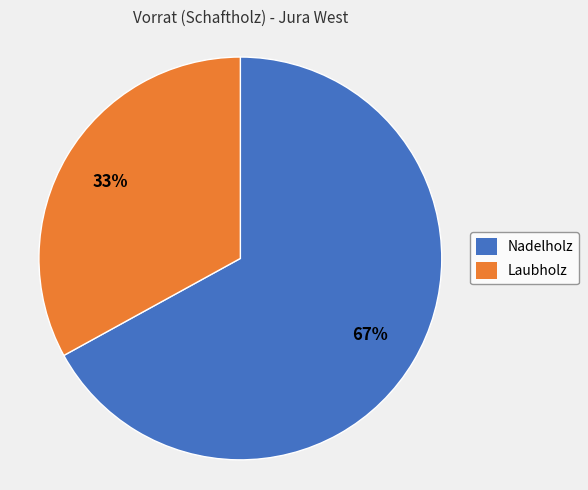

Is it true that Nadelholz is 54% of the pie?

False